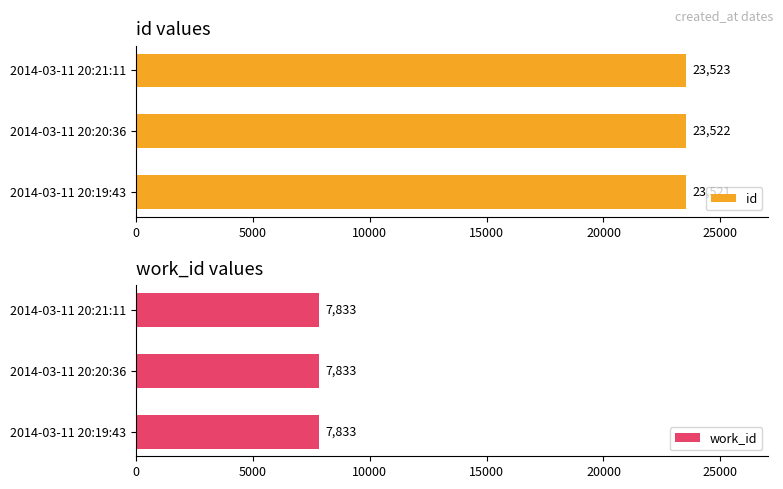

What are all the series names shown in the legend?

id, work_id